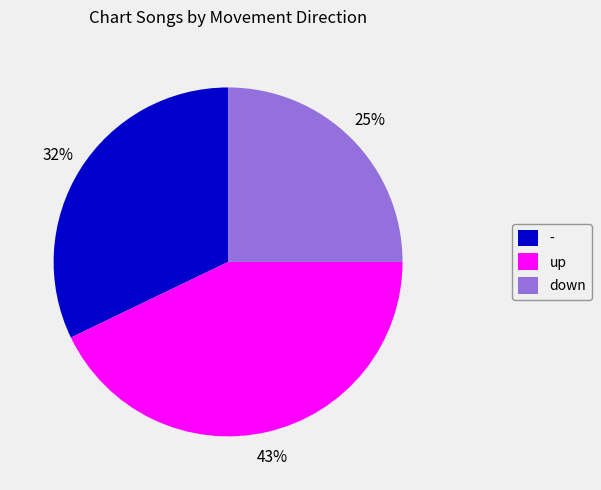

What is the ratio of the value at down to the value at up?

0.6